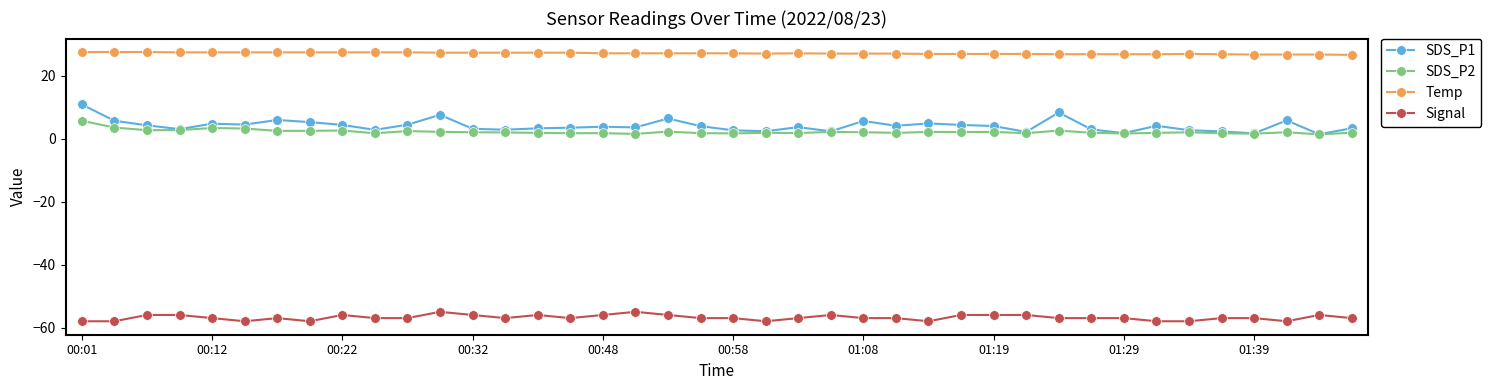

How many distinct data groups are displayed?

4